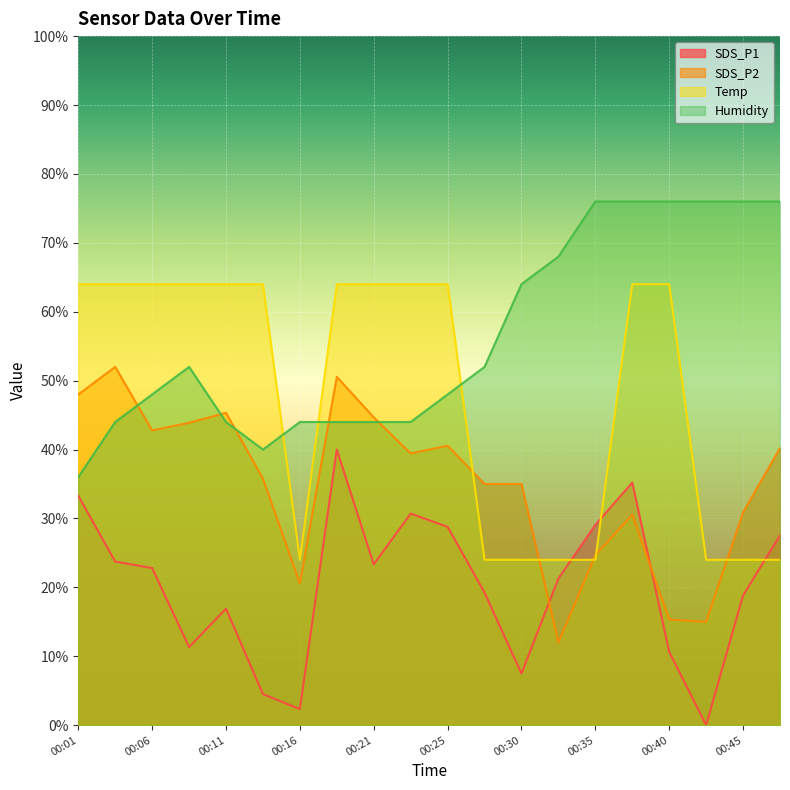

What is the difference between the maximum and minimum values in the SDS_P2 series?

40.0